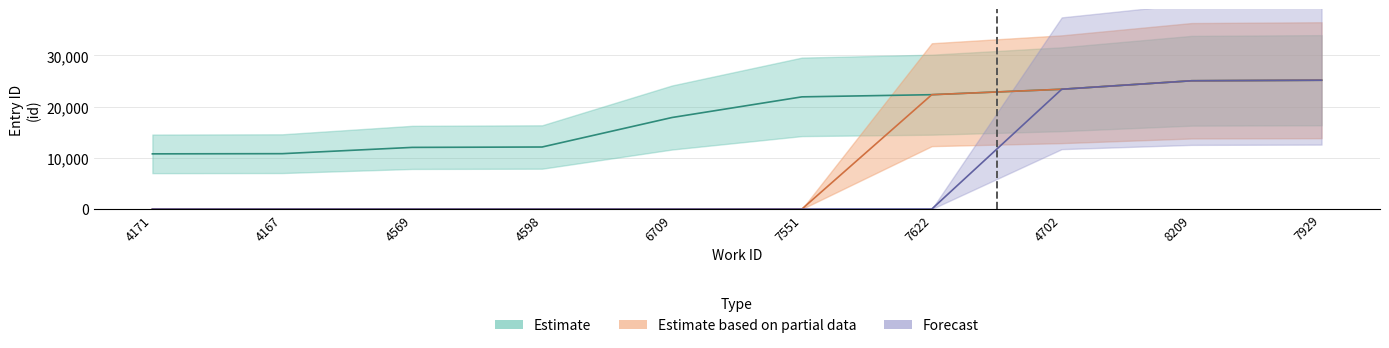

Does the chart display data point markers on the line(s)?

No